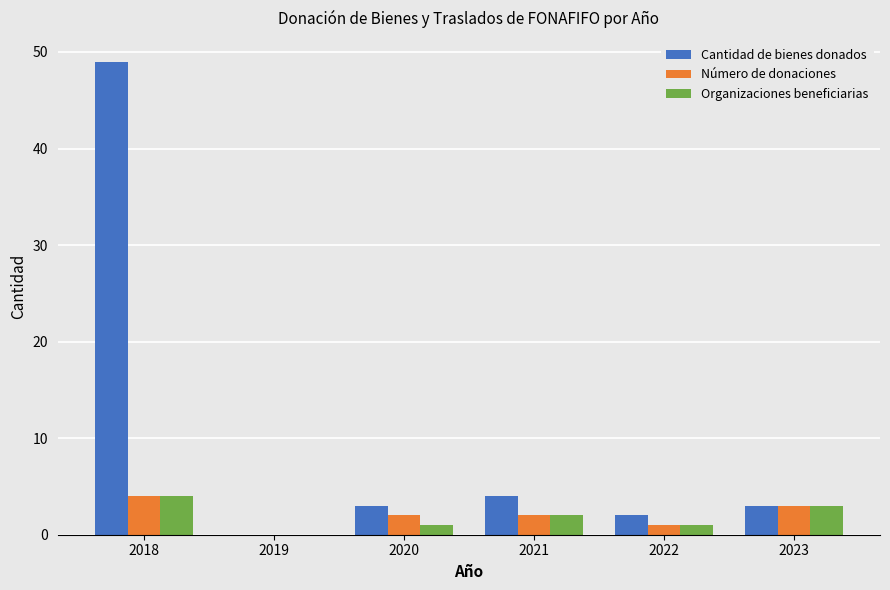

The Cantidad de bienes donados series shows 4 at 2021. True or false?

True